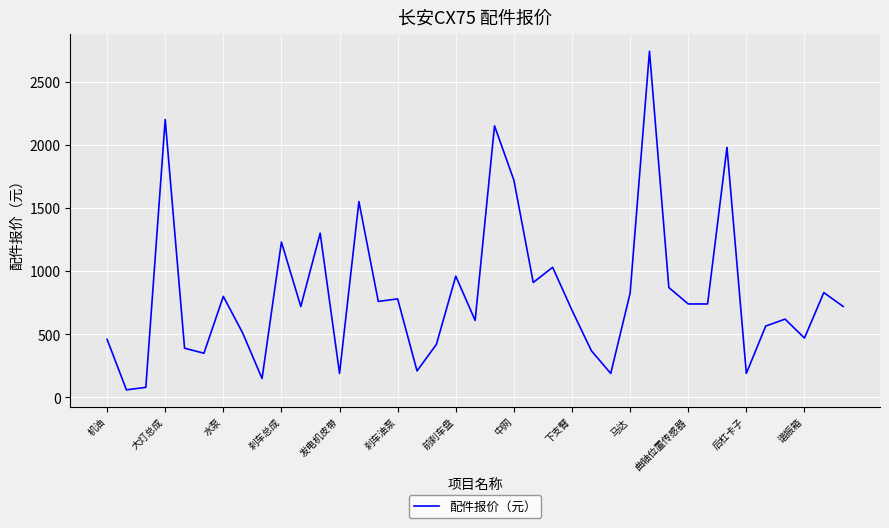

Is this an area chart (filled region under the line)?

No